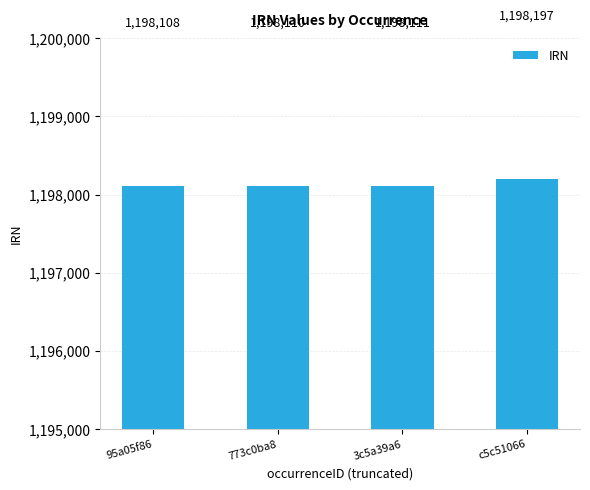

Which category has the lowest value across all series?

95a05f86